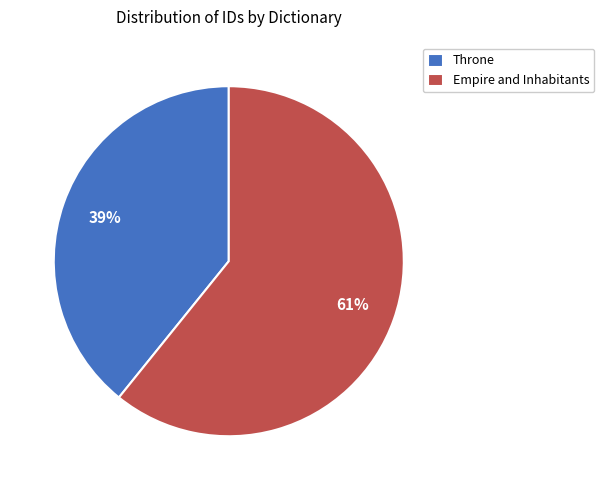

Which slice is the smallest?

Throne